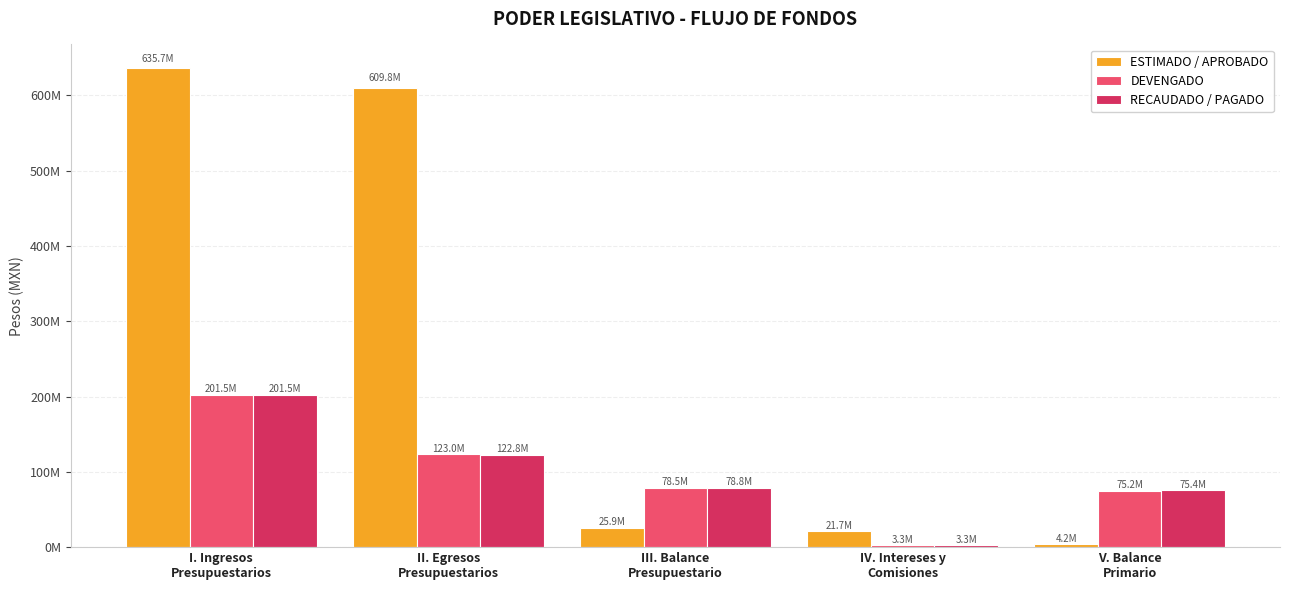

At I. Ingresos
Presupuestarios, list the series in order from largest to smallest.

ESTIMADO / APROBADO, DEVENGADO, RECAUDADO / PAGADO